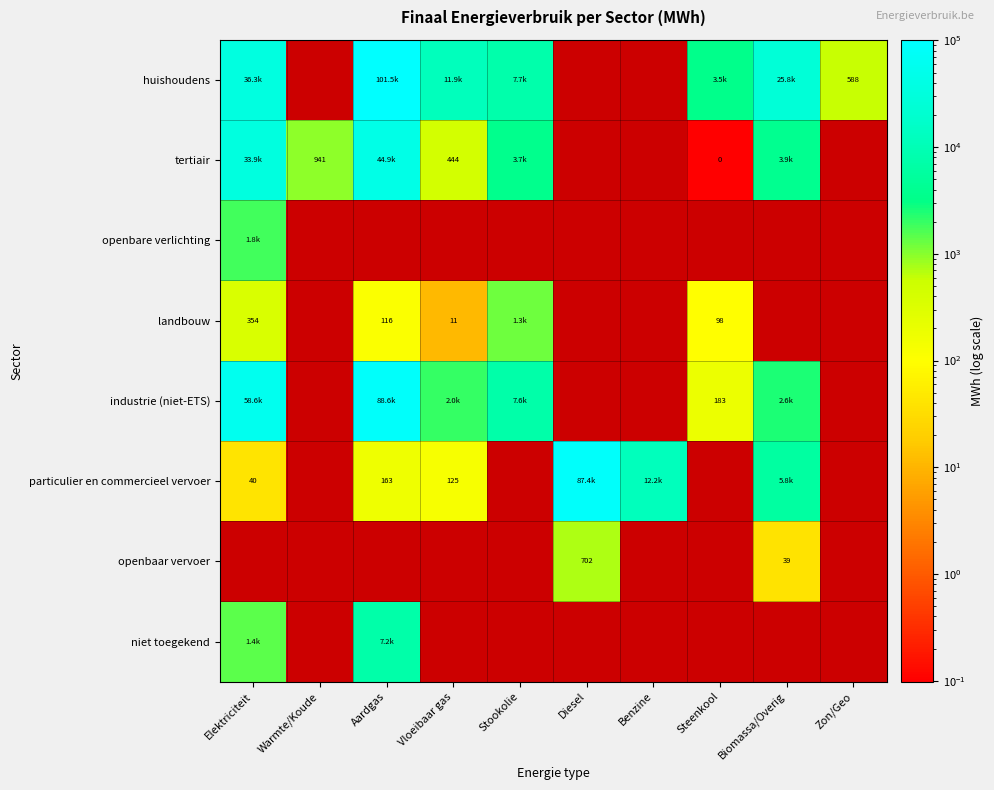

What is the highest value of the particulier en commercieel vervoer series?

87409.5